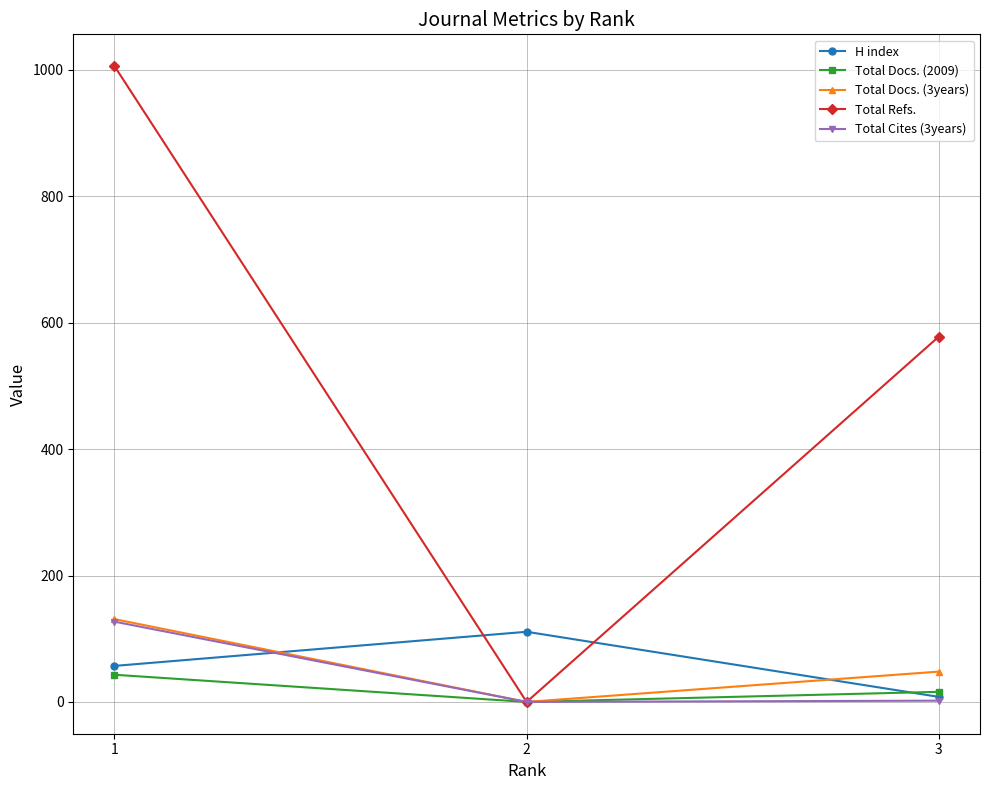

What is the sum of all Total Cites (3years) values?

129